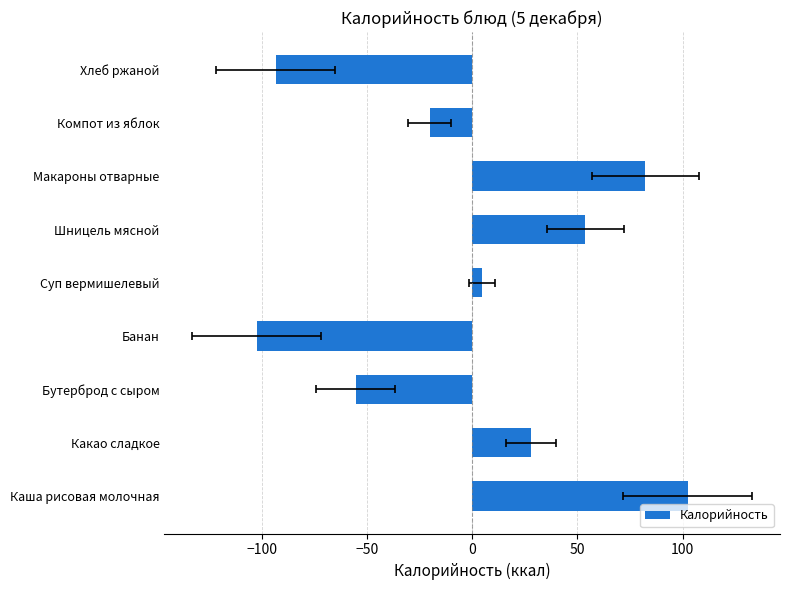

What is the smallest value displayed?

-102.2